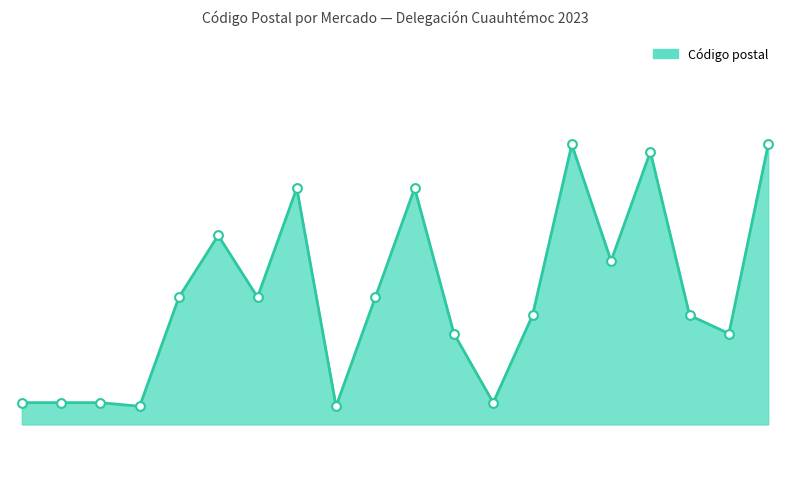

Does the chart have visible grid lines?

No